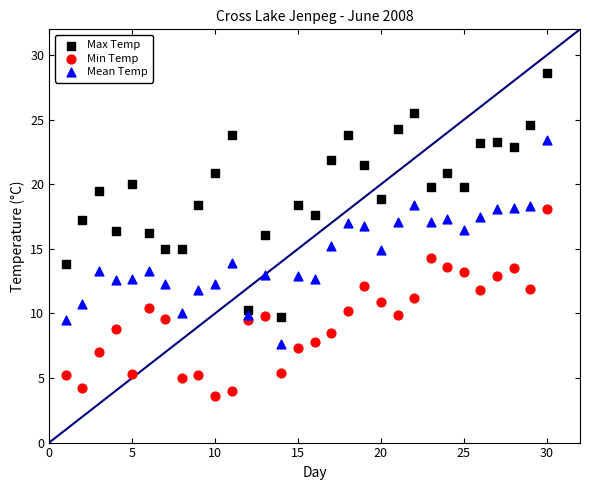

Which series reaches the maximum Y coordinate?

Max Temp